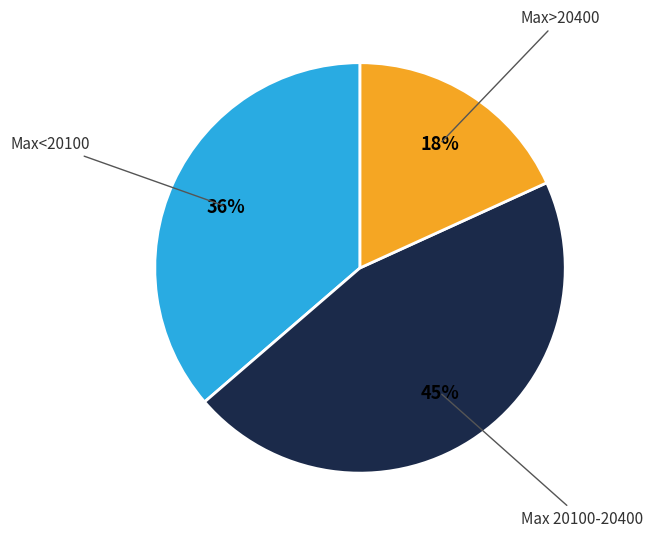

Is there a majority slice in this chart?

No